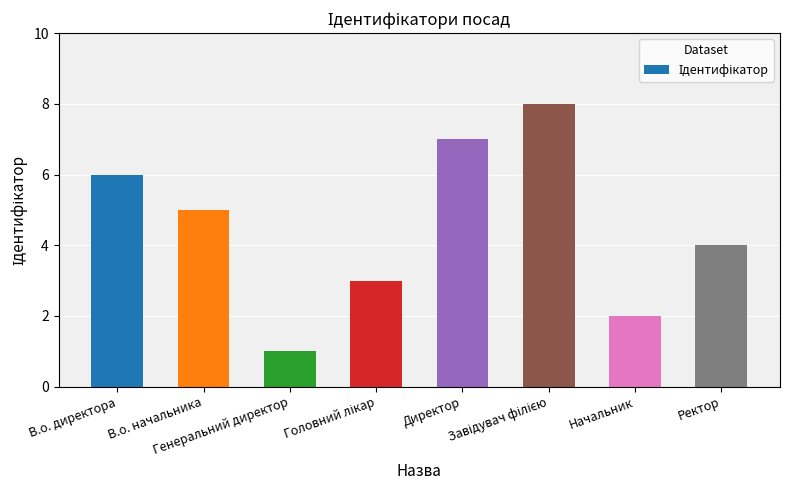

At which label does the data first exceed 5?

В.о. директора